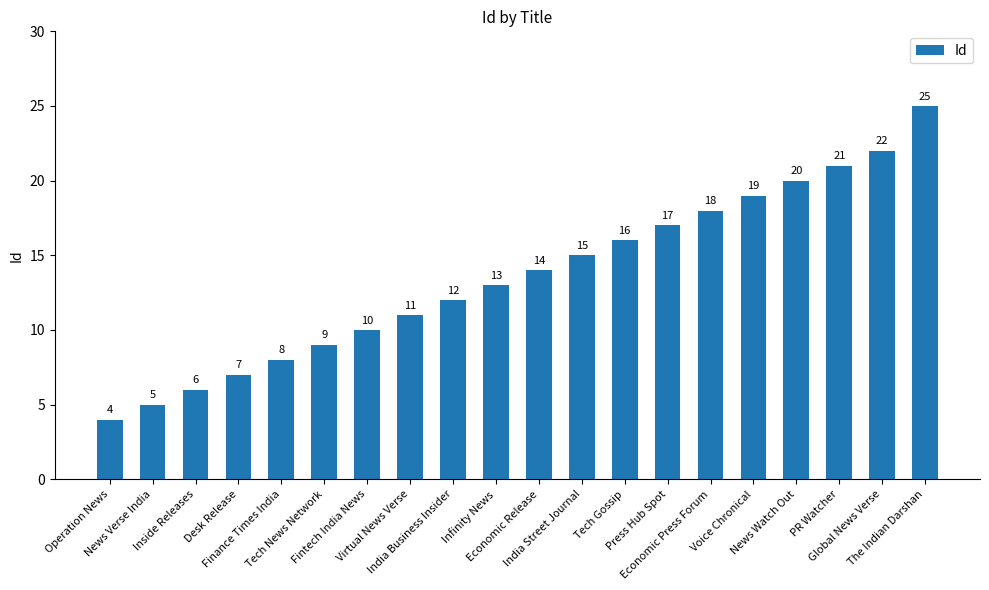

Reading left to right, list all the values displayed in this chart.

Operation News=4	News Verse India=5	Inside Releases=6	Desk Release=7	Finance Times India=8	Tech News Network=9	Fintech India News=10	Virtual News Verse=11	India Business Insider=12	Infinity News=13	Economic Release=14	India Street Journal=15	Tech Gossip=16	Press Hub Spot=17	Economic Press Forum=18	Voice Chronical=19	News Watch Out=20	PR Watcher=21	Global News Verse=22	The Indian Darshan=25